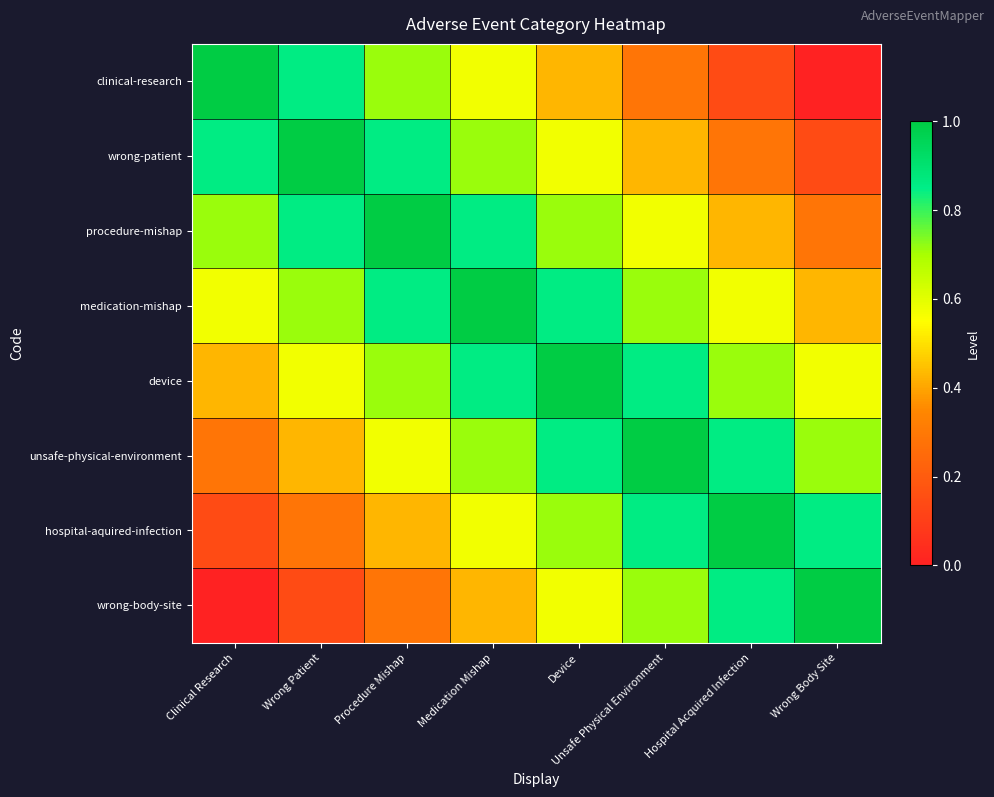

What is the total value across all series at Unsafe Physical Environment?

5.4